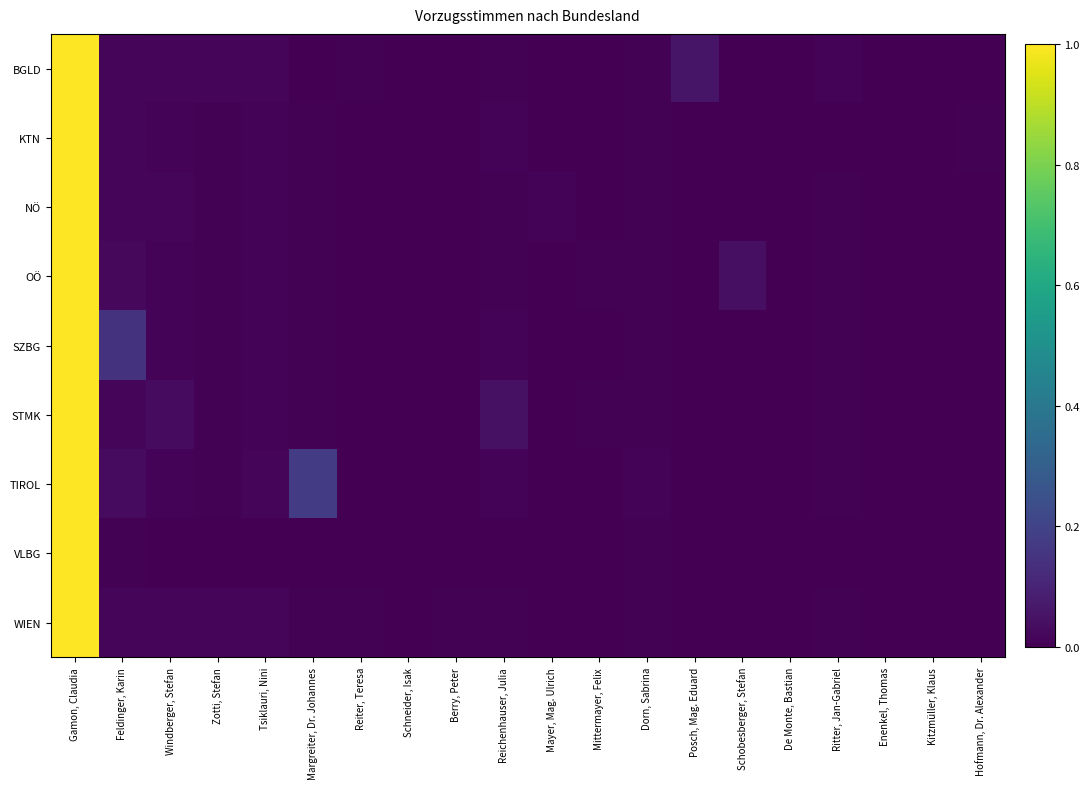

Count the number of categories in the chart.

20